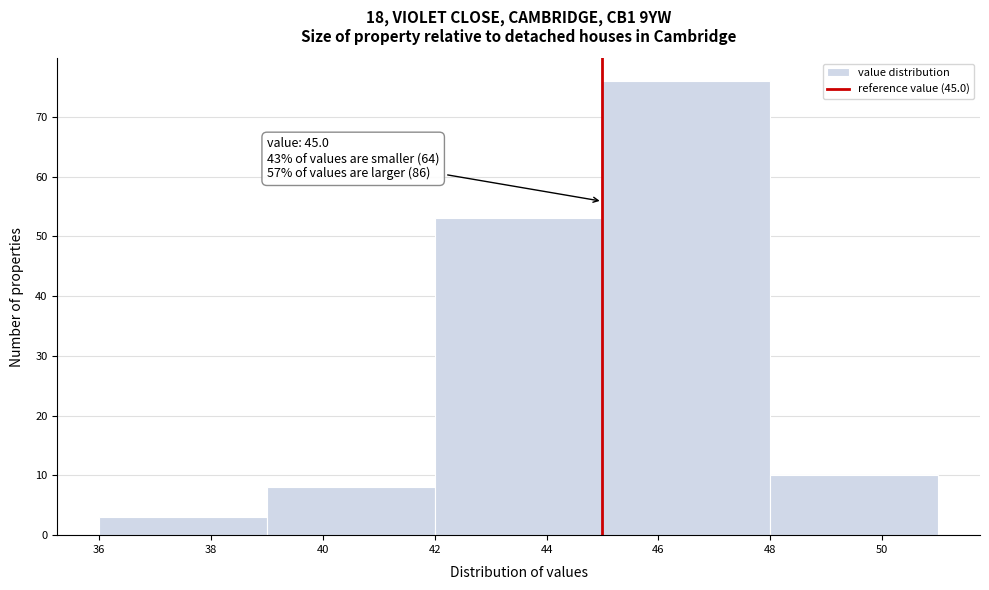

Which range on the x-axis has the tallest bar?

45 to 48